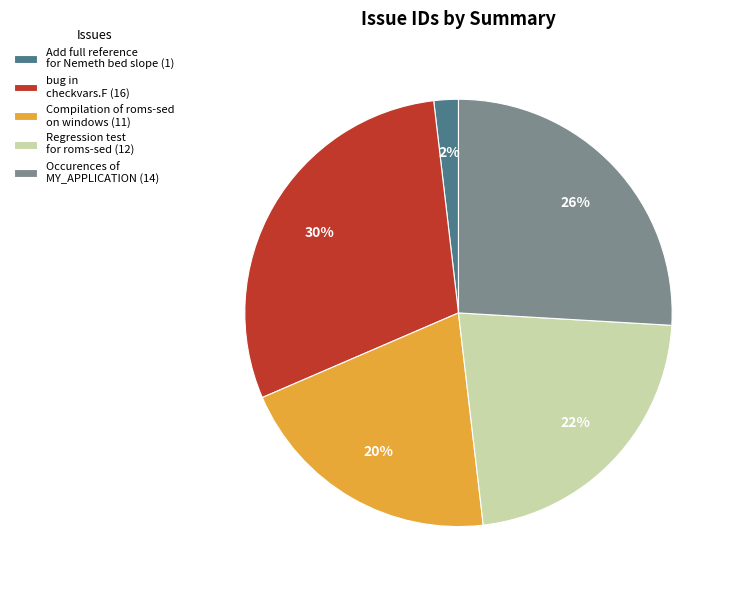

Count the number of slices in the pie.

5